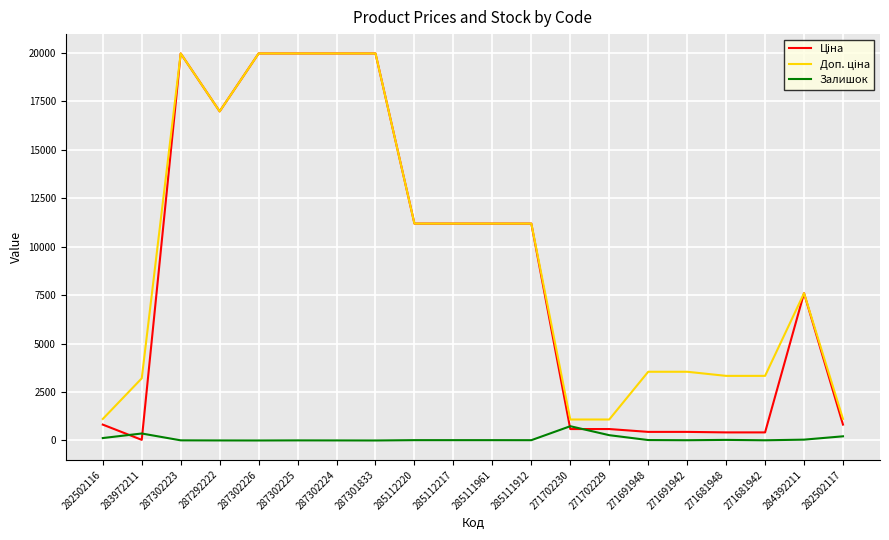

What is the greatest value displayed?

19964.2